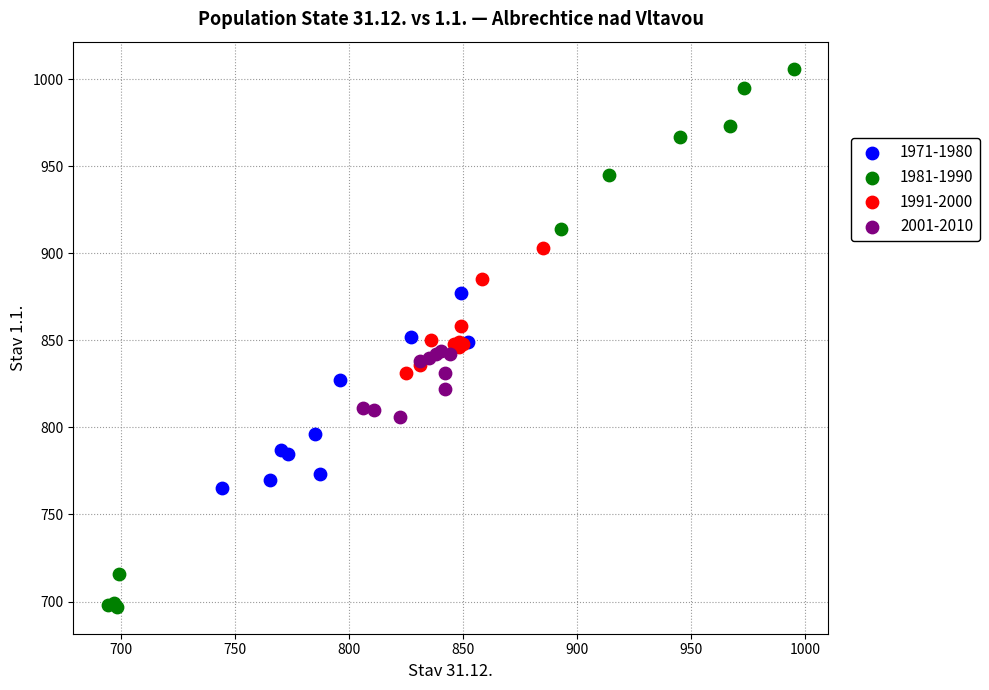

Which series contains the highest Y value?

1981-1990